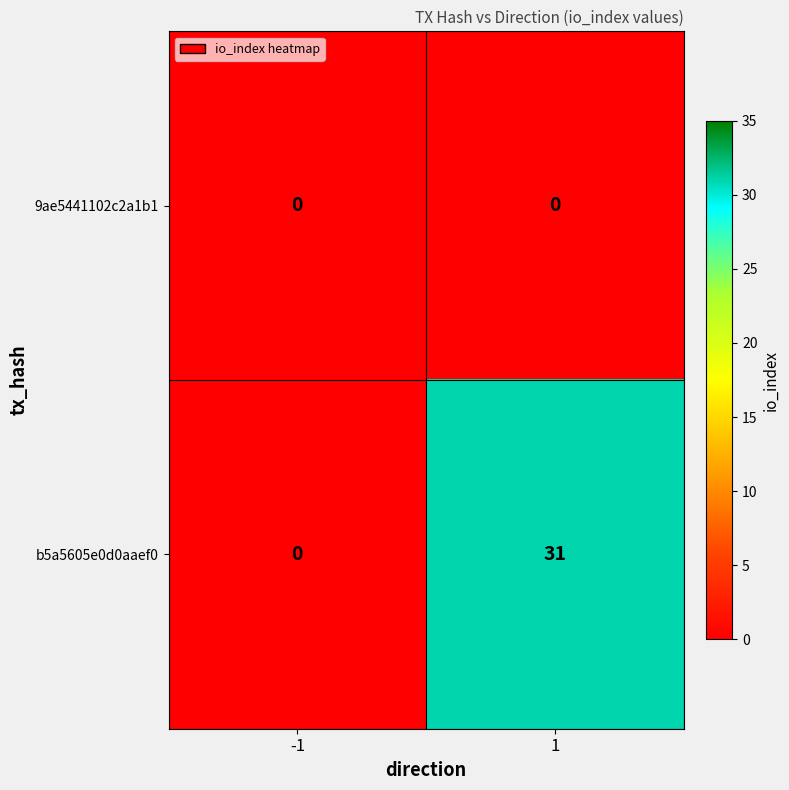

What is the total value across all series at 1?

31